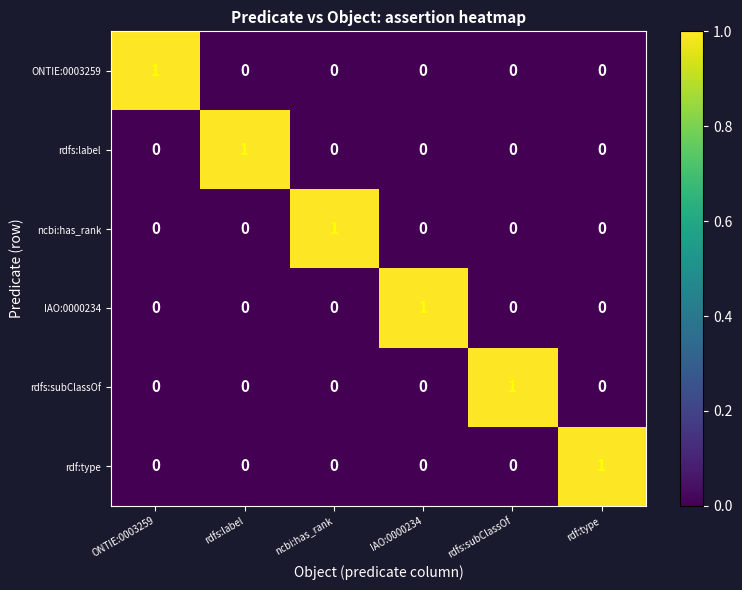

At how many categories does at least one series exceed 0?

6